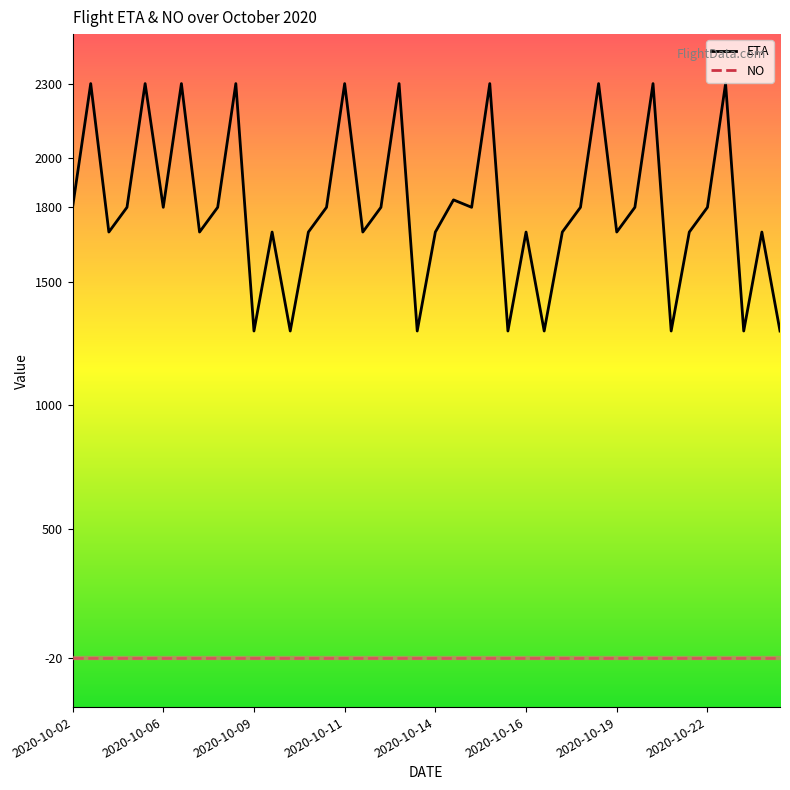

List the series in order of their peak value, lowest first.

NO, ETA